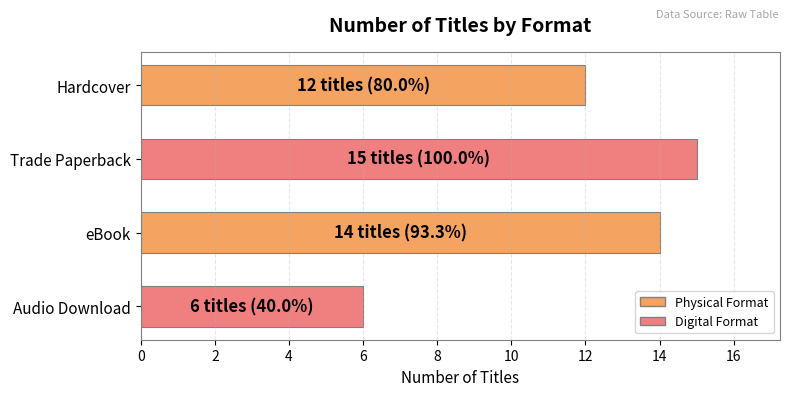

Is it true that the value at Hardcover is 5?

False